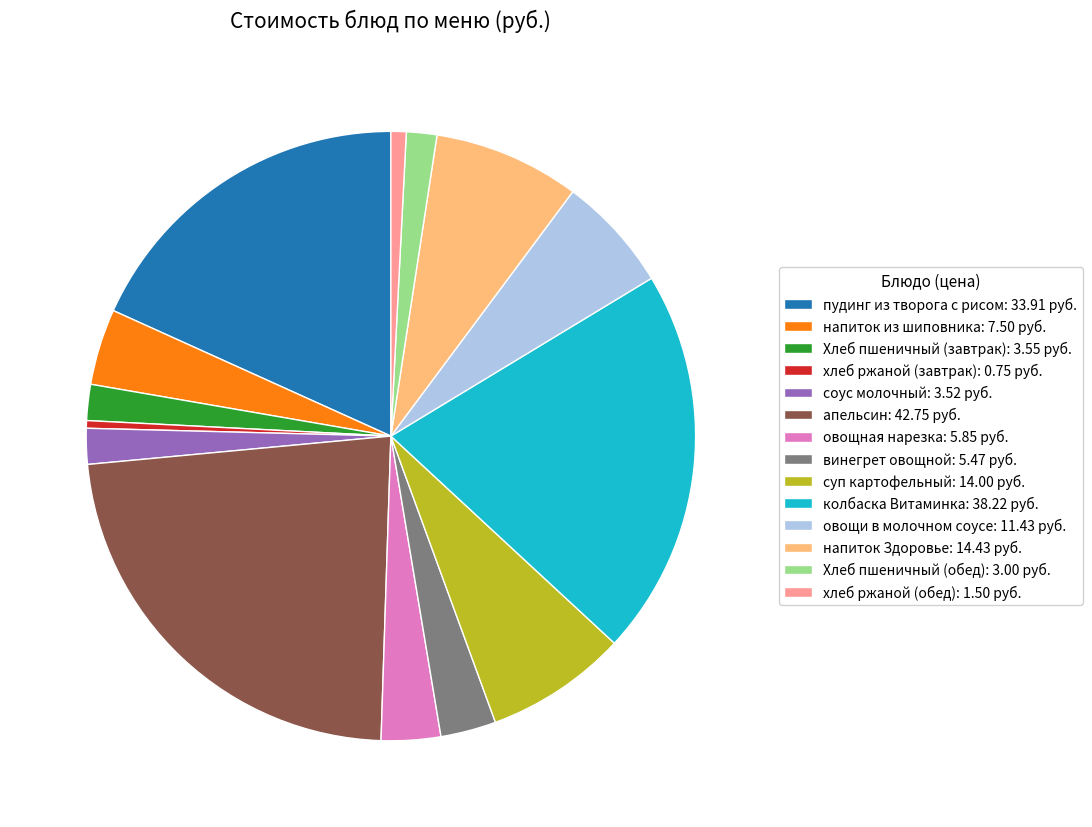

Is it true that овощи в молочном соусе: 11.43 руб. is 1% of the pie?

False